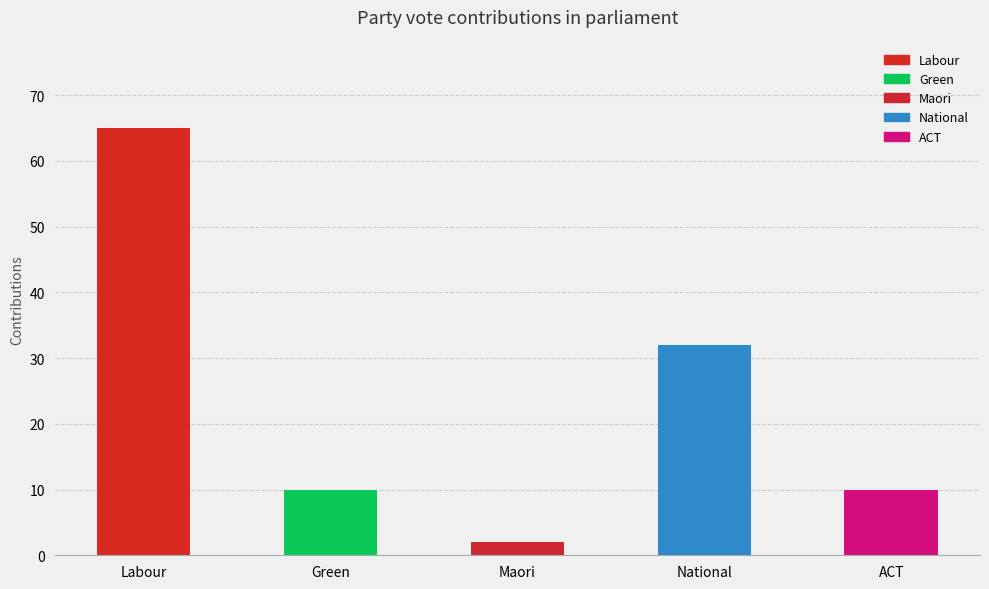

What is the average value?

24